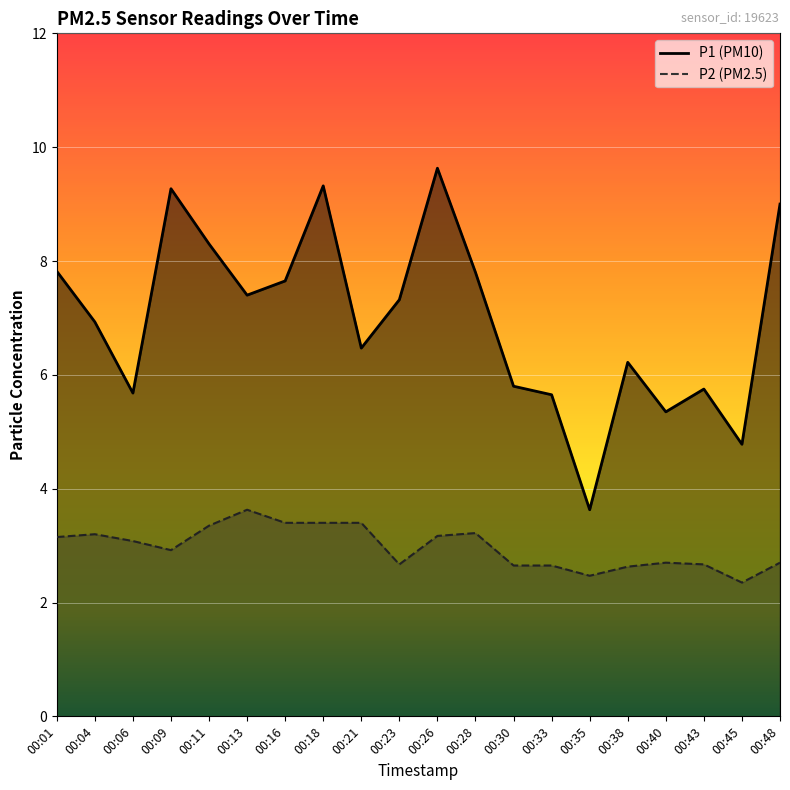

True or false: P1 and P2 cross at least once.

False